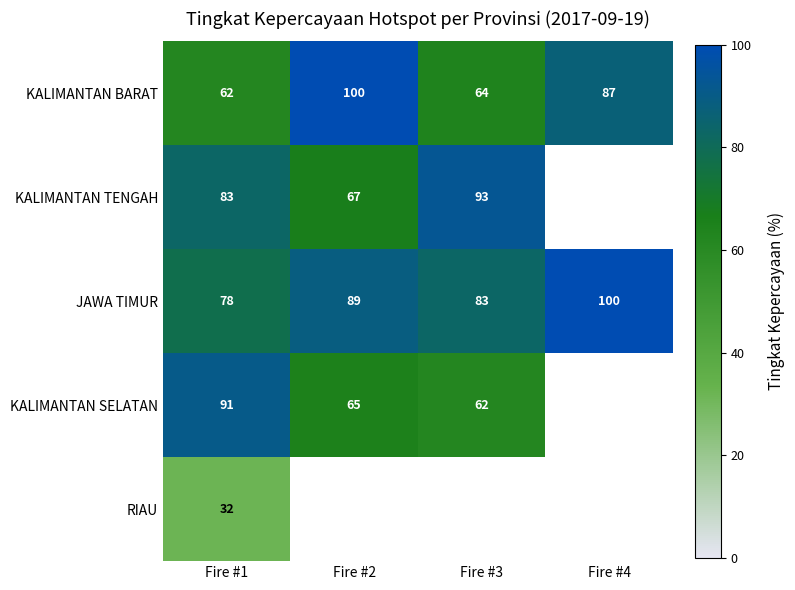

At which category does the chart reach its minimum across all series?

Fire #1